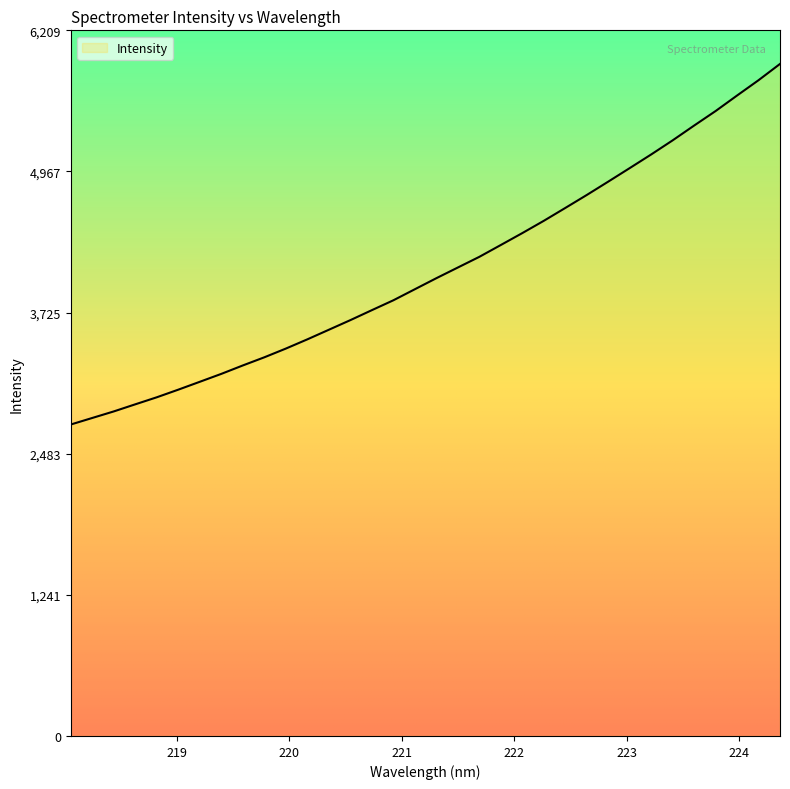

What is the smallest value displayed?

2741.0